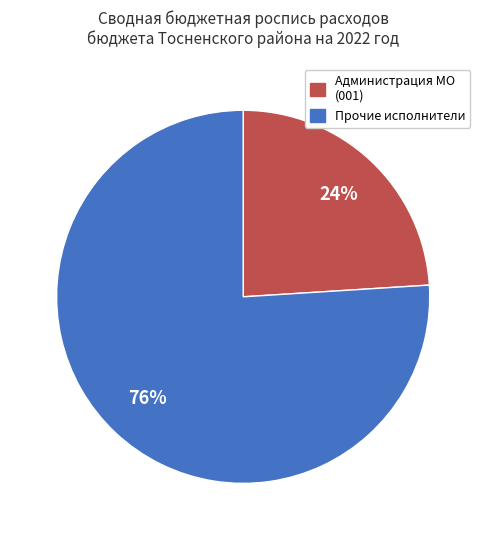

Is there a majority slice in this chart?

Yes